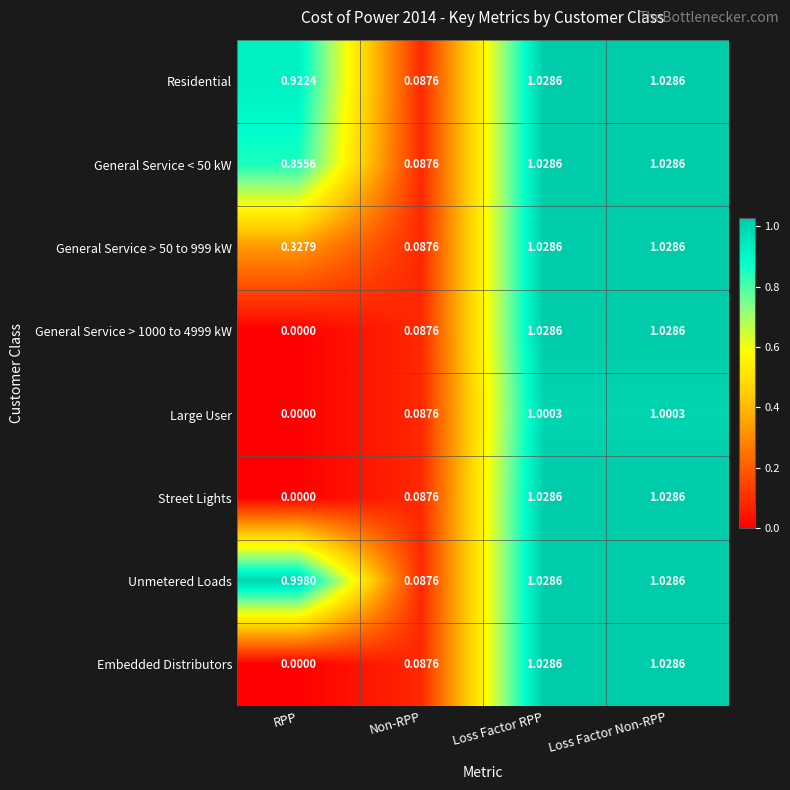

How many data points in Large User are less than 1?

2